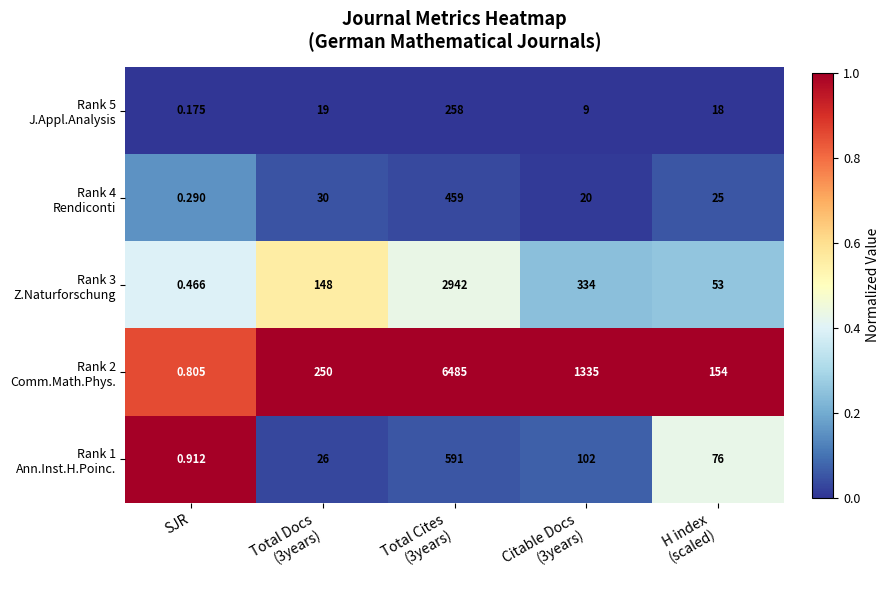

Which label corresponds to the smallest value in the chart?

SJR